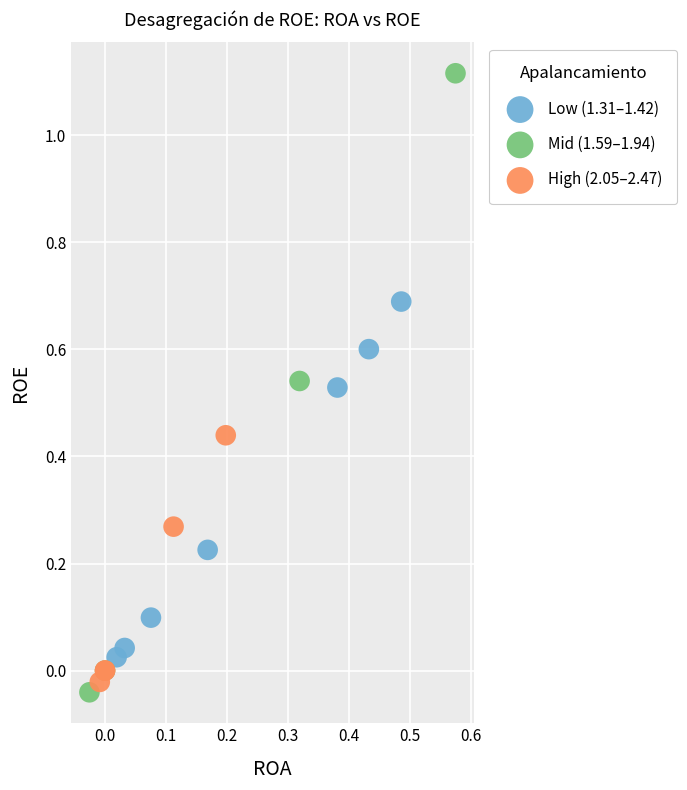

Which series has the largest Y range (max minus min)?

Mid (1.59–1.94)